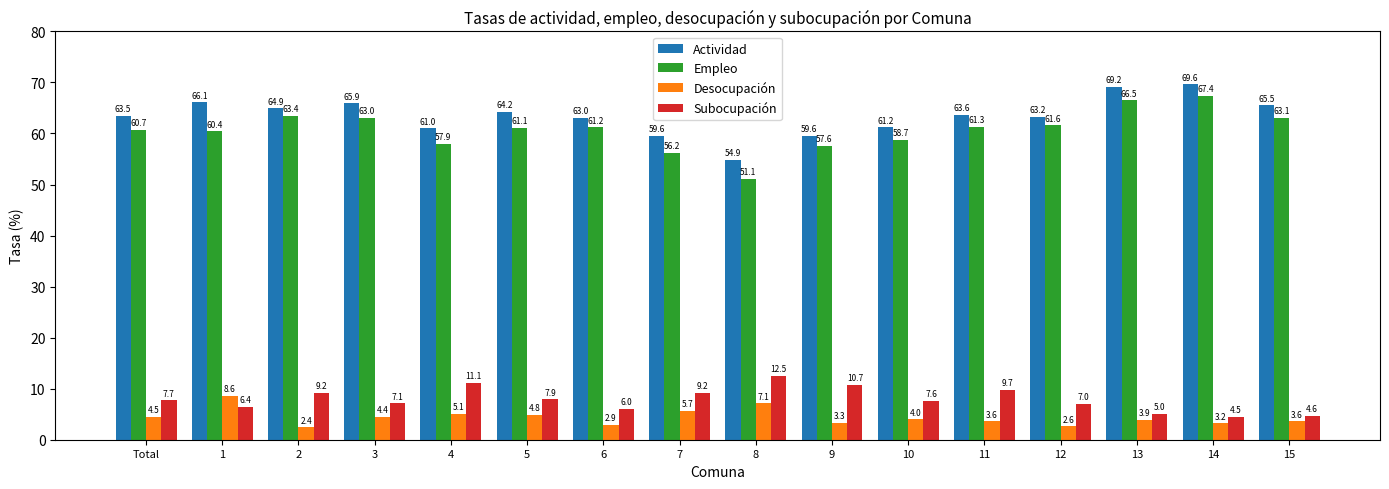

What is the difference between the Empleo values at Total and 9?

3.1